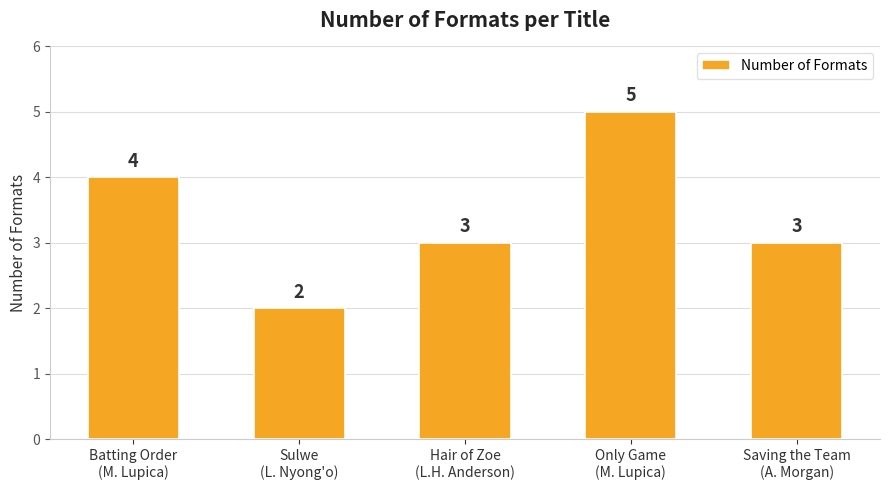

Which label corresponds to the smallest value in the chart?

Sulwe
(L. Nyong'o)